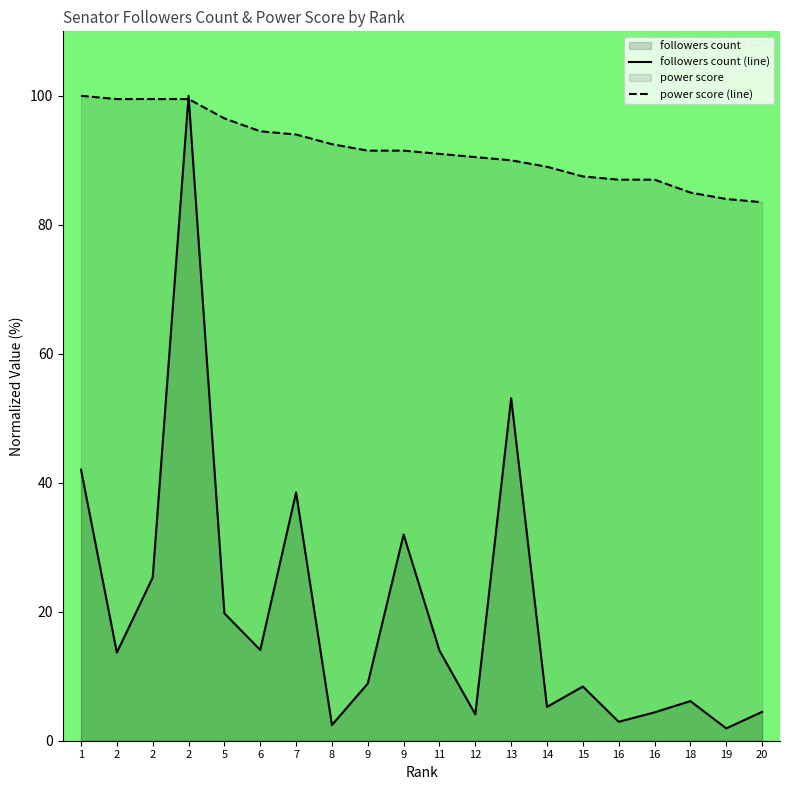

Which label corresponds to the smallest value in the chart?

19